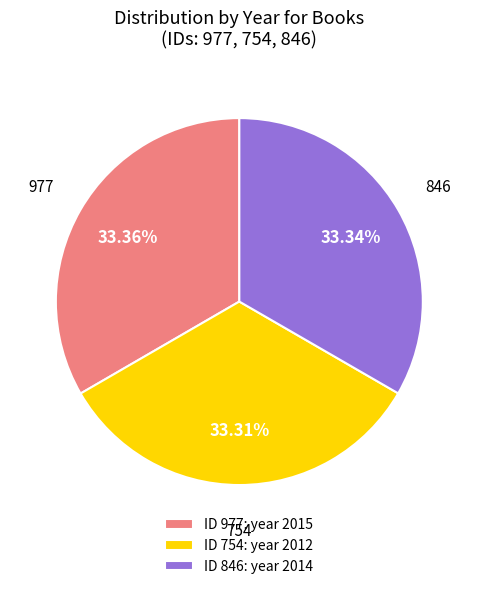

Is the sum of ID 846: year 2014 and ID 977: year 2015 greater than half?

Yes